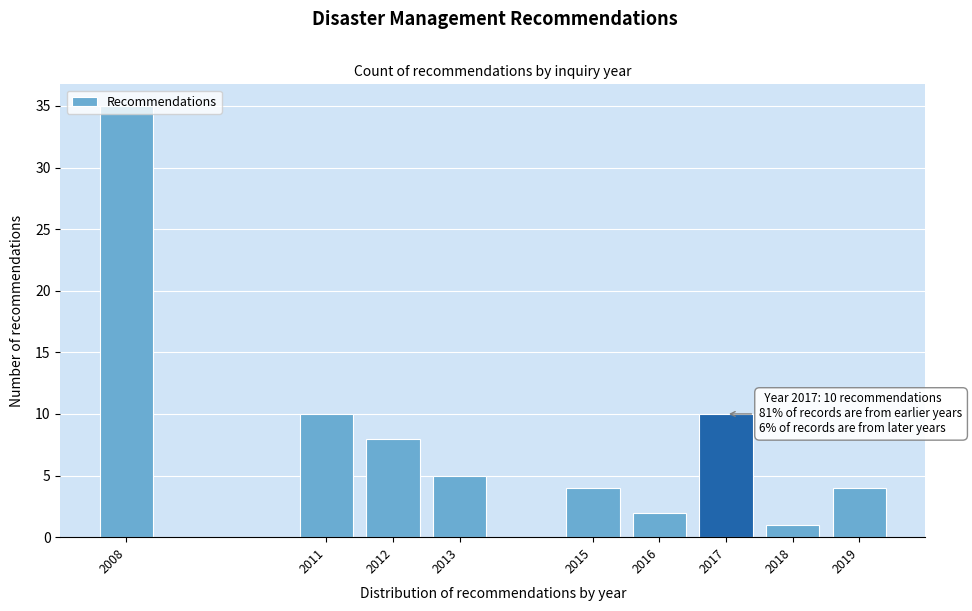

Which category has the lowest value across all series?

2018